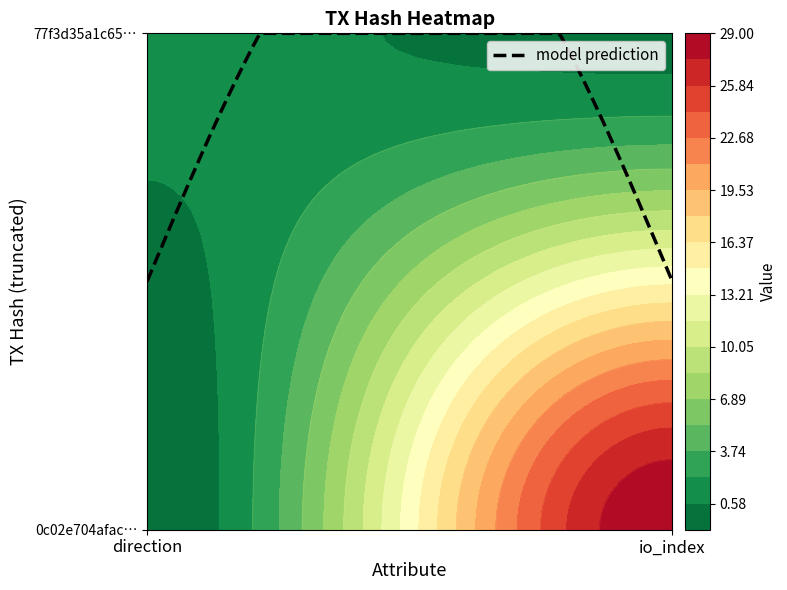

Which series has the largest total across all categories?

0c02e704afac01bfcec8bd0872c39e1bd760d6e